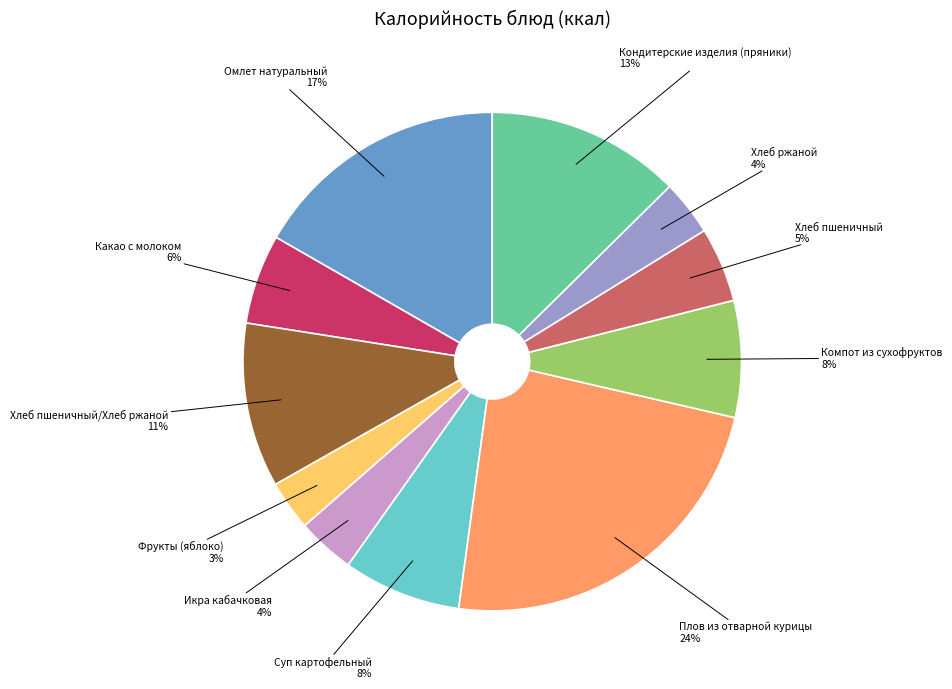

Is there any slice that represents more than half of the pie?

No